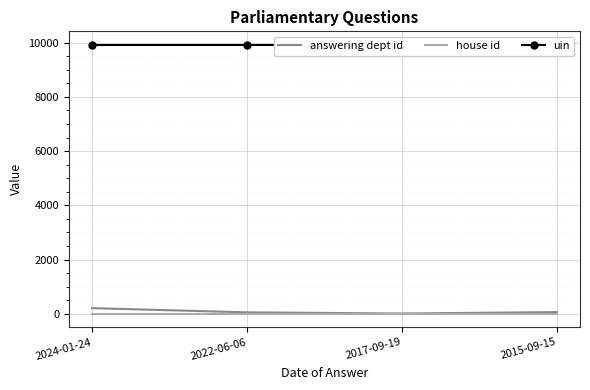

What position from the left is 2022-06-06?

2